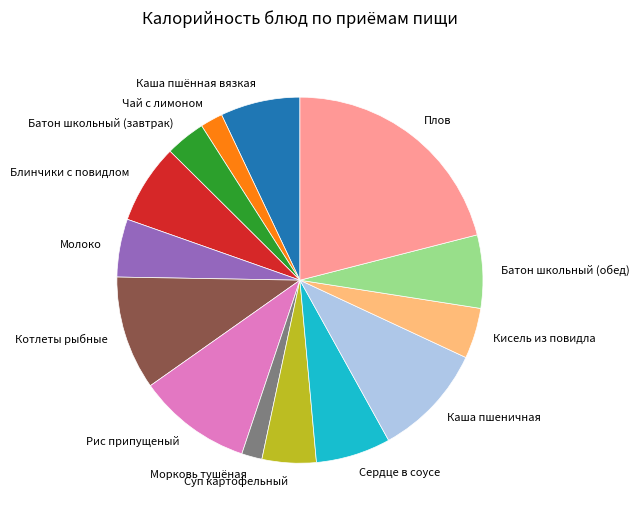

Do Плов and Морковь тушёная together represent more than half of the pie?

No